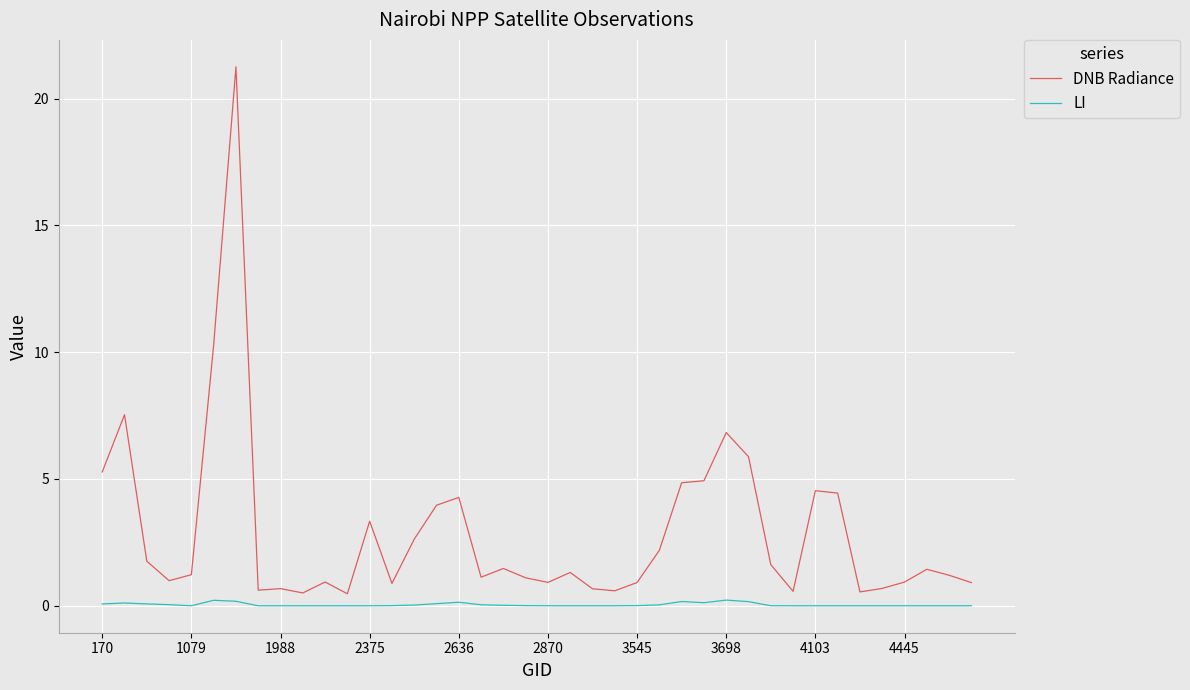

Rank the series by their average value, from highest to lowest.

DNB Radiance, LI